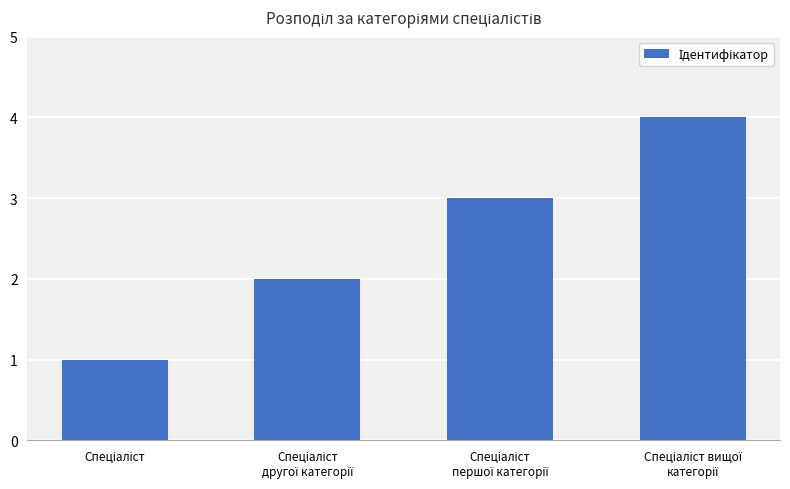

What is the difference between the maximum and minimum values?

3